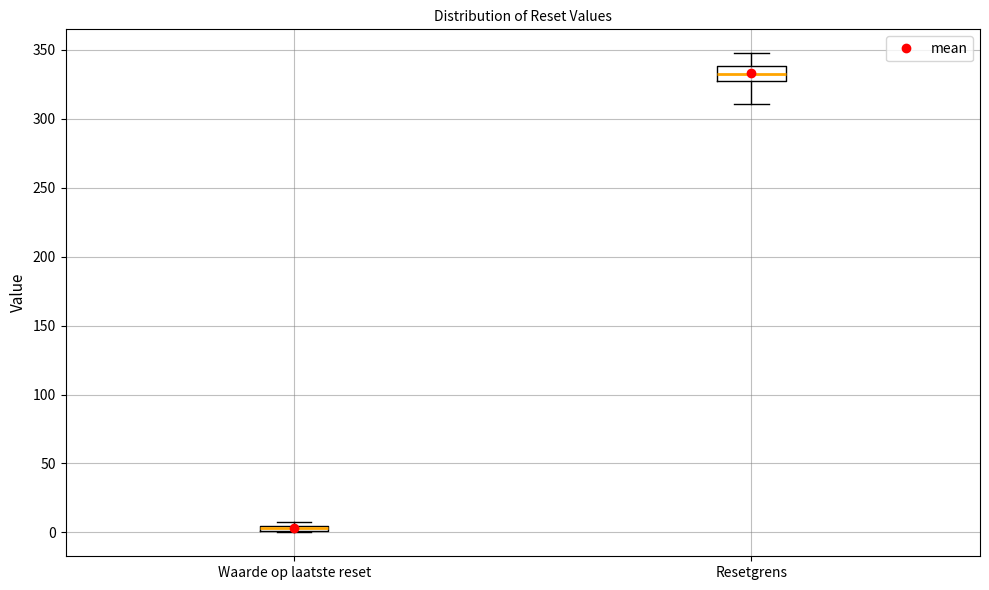

Where does the lower whisker of the box for Resetgrens end on the y-axis? The values are not printed on the chart, so give them approximately, as read against the axis.

310